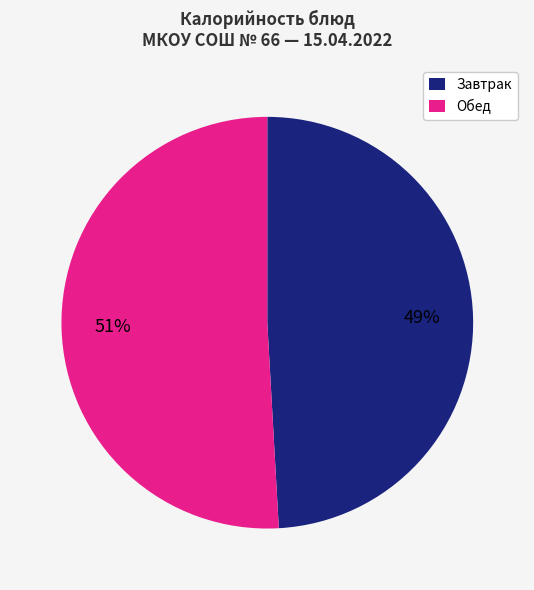

Is there a majority slice in this chart?

Yes